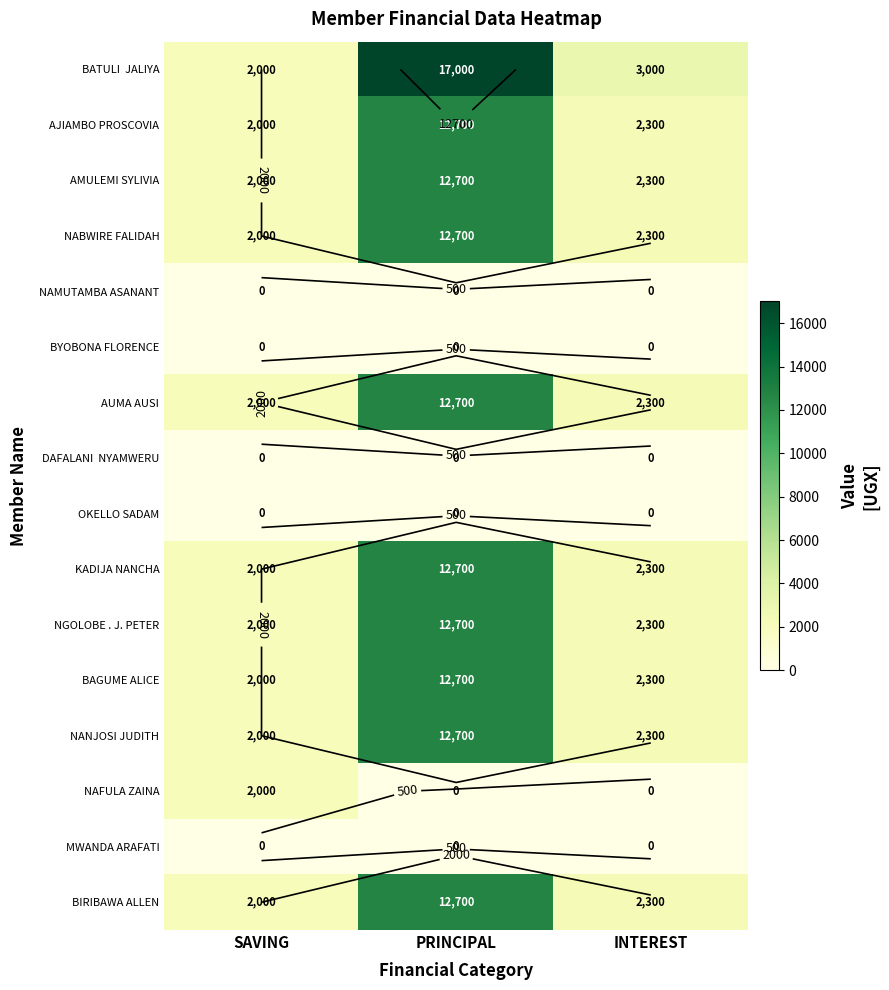

List the series in order of their peak value, lowest first.

NAMUTAMBA ASANANT, BYOBONA FLORENCE, DAFALANI NYAMWERU, OKELLO SADAM, MWANDA ARAFATI, NAFULA ZAINA, AJIAMBO PROSCOVIA, AMULEMI SYLIVIA, NABWIRE FALIDAH, AUMA AUSI, KADIJA NANCHA, NGOLOBE . J. PETER, BAGUME ALICE, NANJOSI JUDITH, BIRIBAWA ALLEN, BATULI JALIYA